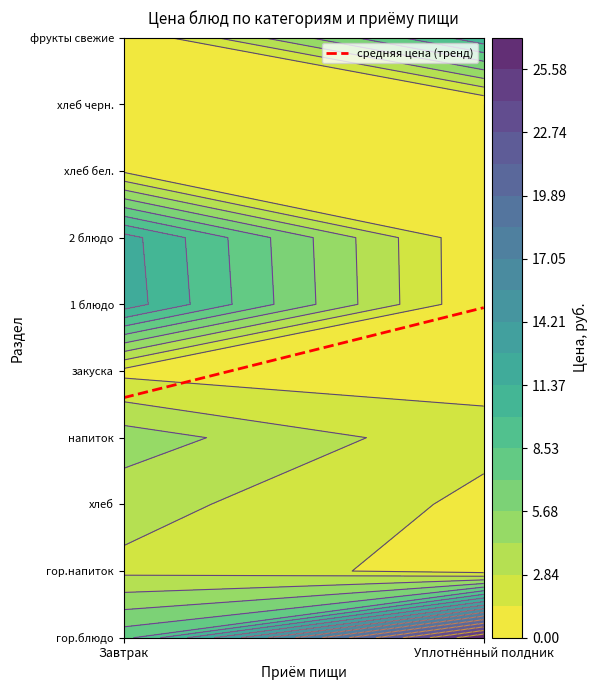

What is the greatest value displayed?

27.0